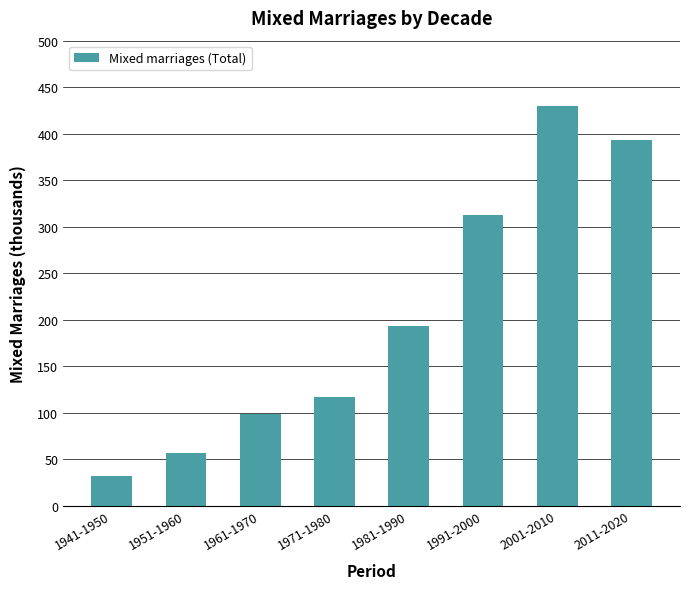

Reading right to left, what are all the values shown in this chart?

393.5	429.5	312.2	193.6	117.1	98.0	56.5	32.3